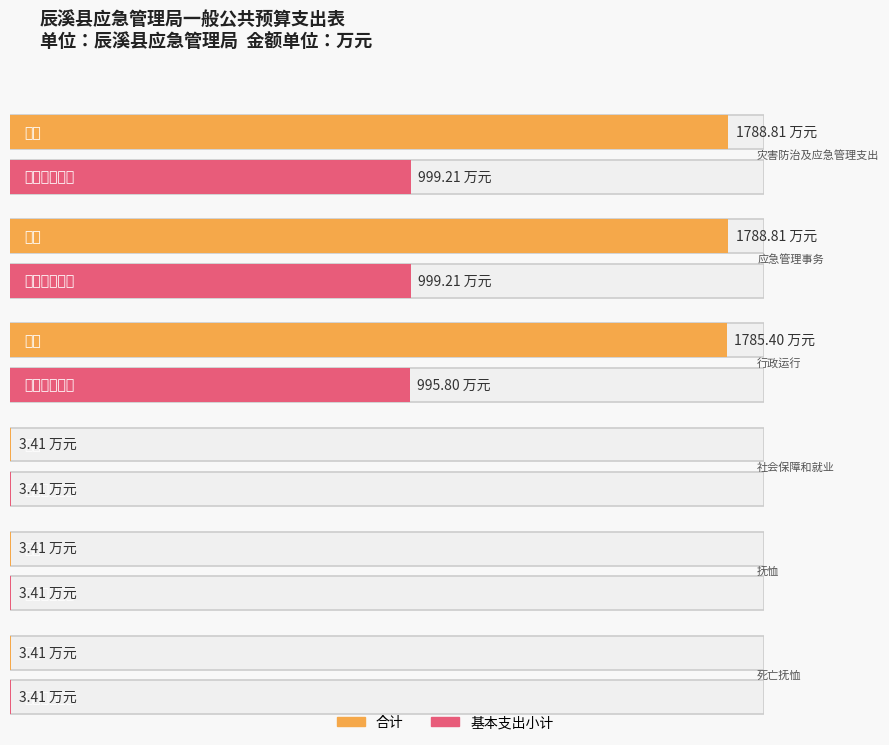

Where does the 基本支出小计 series first go above 995?

灾害防治及应急管理支出